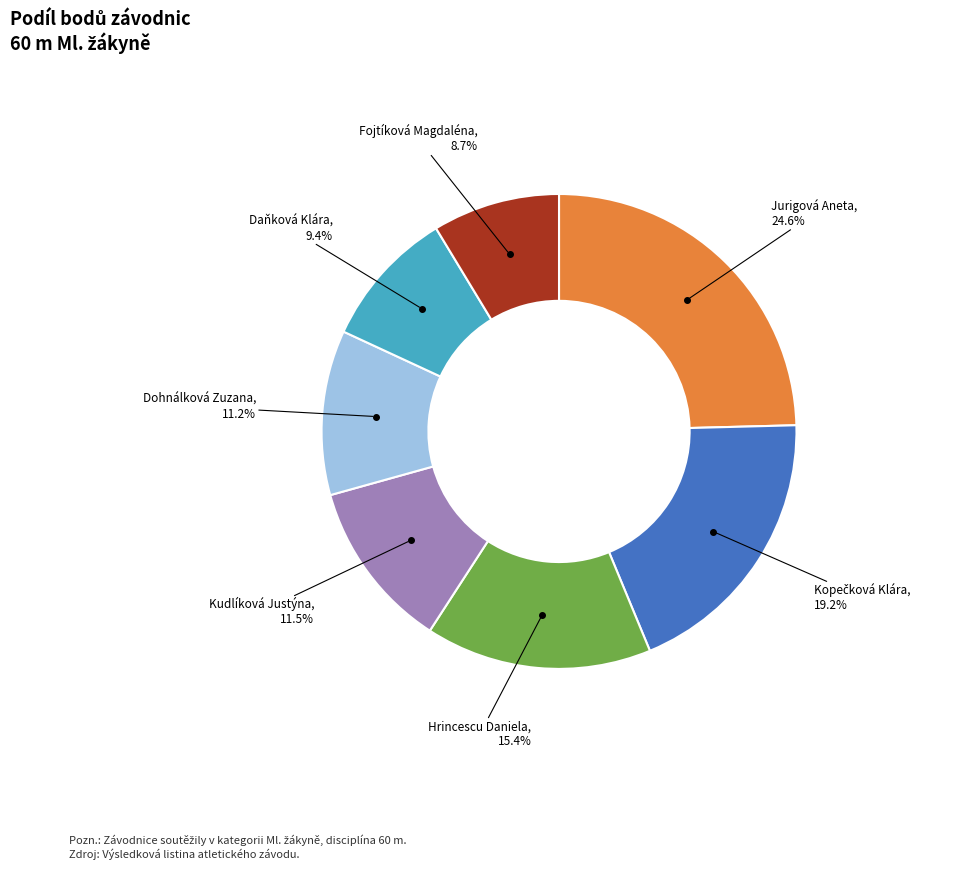

Count the number of slices in the pie.

7